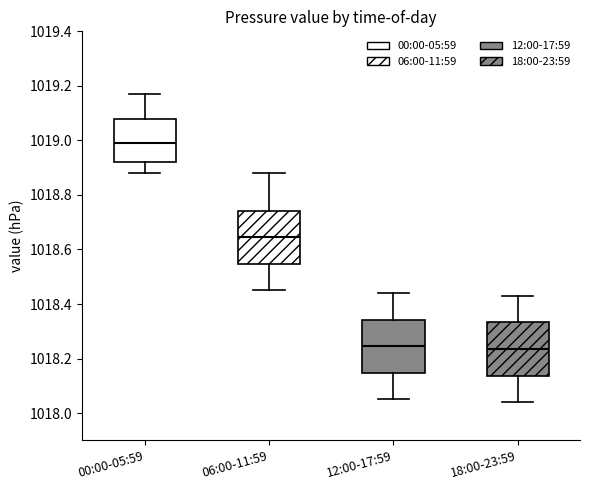

Which box's median line is the highest?

00:00-05:59